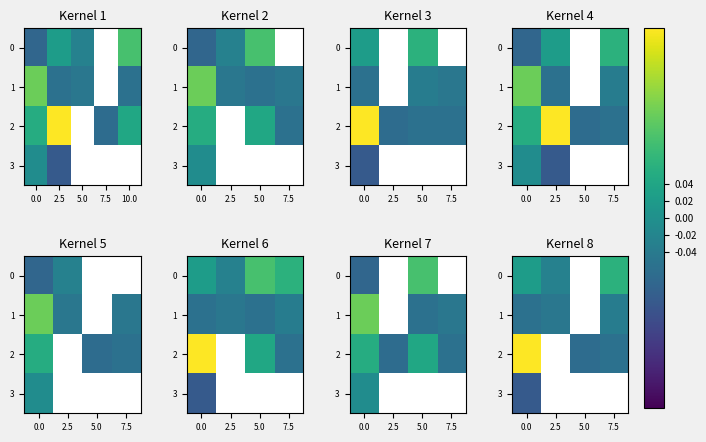

What is the spread (max minus min) of values at 7.5?

0.1